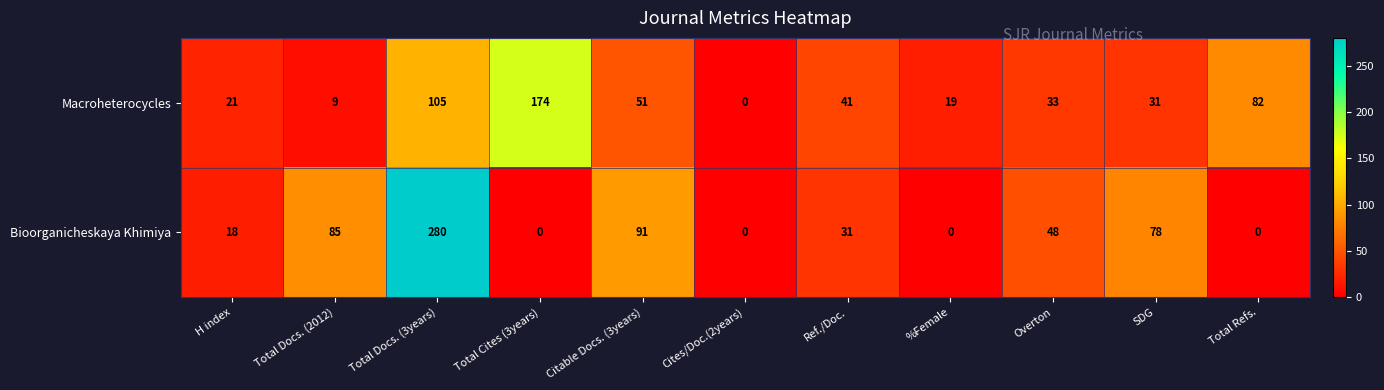

Reading left to right, list all the values displayed in this chart.

Macroheterocycles: H index=21	Total Docs. (2012)=9	Total Docs. (3years)=105	Total Cites (3years)=174	Citable Docs. (3years)=51	Cites/Doc.(2years)=0	Ref./Doc.=41	%Female=19	Overton=33	SDG=31	Total Refs.=82
Bioorganicheskaya Khimiya: H index=18	Total Docs. (2012)=85	Total Docs. (3years)=280	Total Cites (3years)=0	Citable Docs. (3years)=91	Cites/Doc.(2years)=0	Ref./Doc.=31	%Female=0	Overton=48	SDG=78	Total Refs.=0